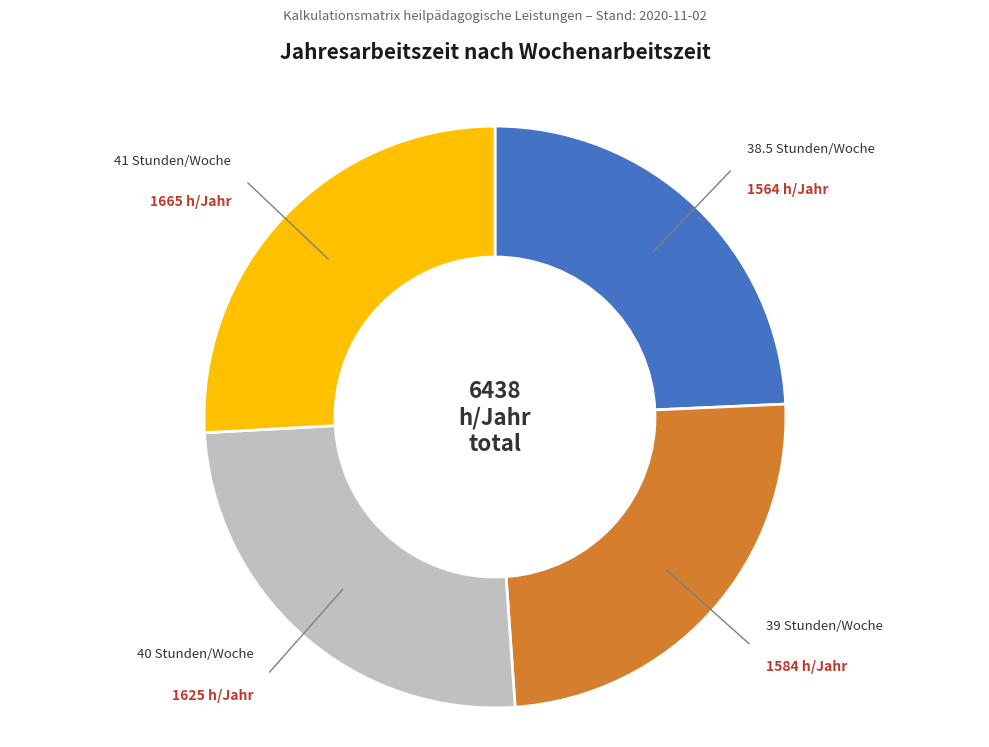

Is the sum of 41 Stunden/Woche and 38.5 Stunden/Woche greater than half?

Yes